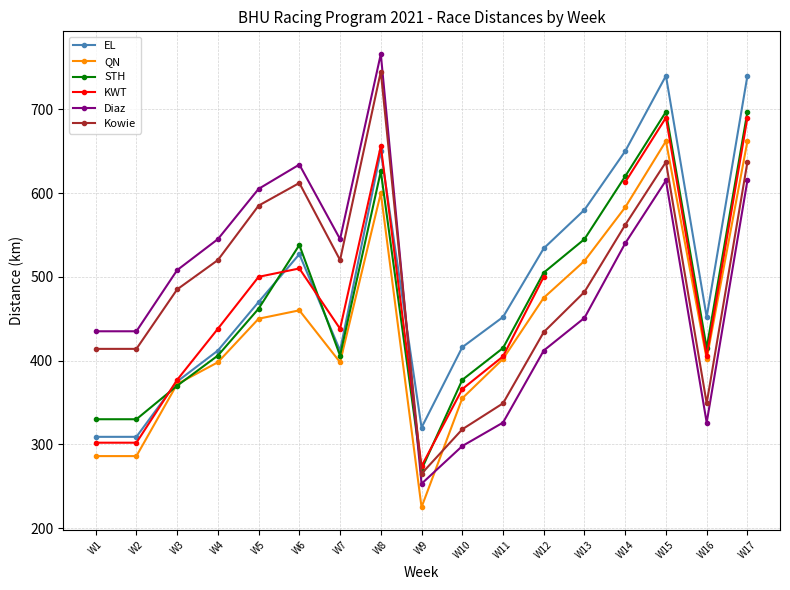

At which category does EL reach its first local peak?

W6